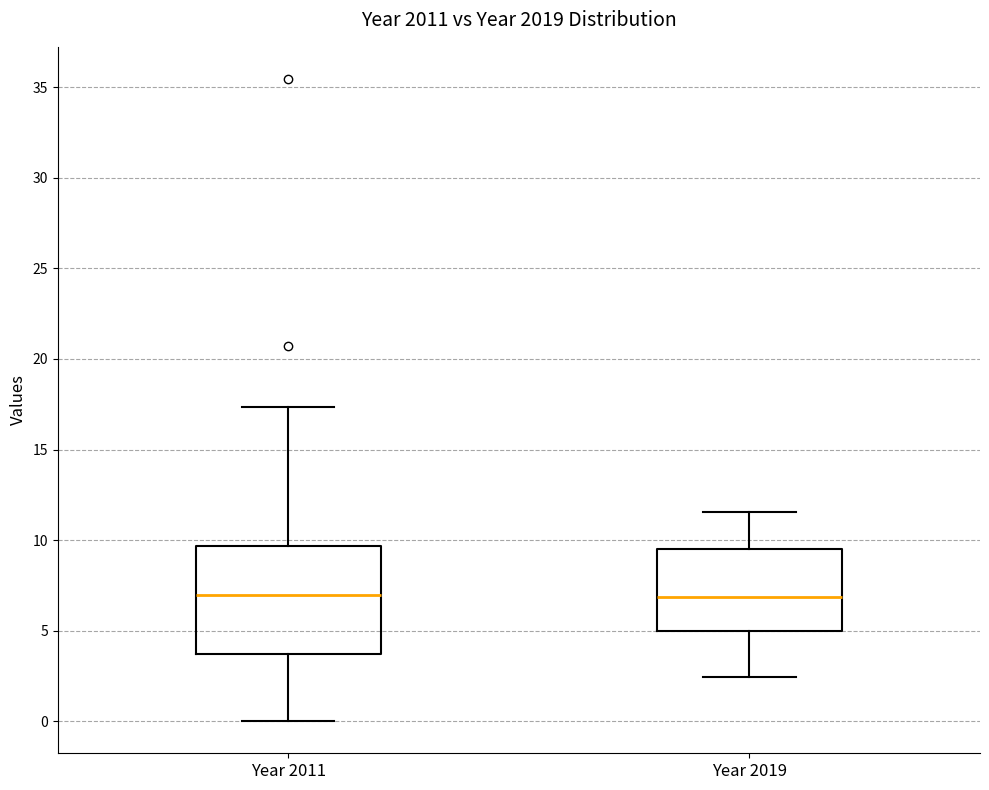

Reading left to right, transcribe this box plot: for each box, give where its median line is, the range the box spans, and where its two whiskers end, as read against the y-axis. The values are not printed on the chart, so give them approximately, as read against the axis.

Year 2011: median 7.0, box 3.5 to 9.5, whiskers 0.0 to 17.5
Year 2019: median 7.0, box 5.0 to 9.5, whiskers 2.5 to 11.5